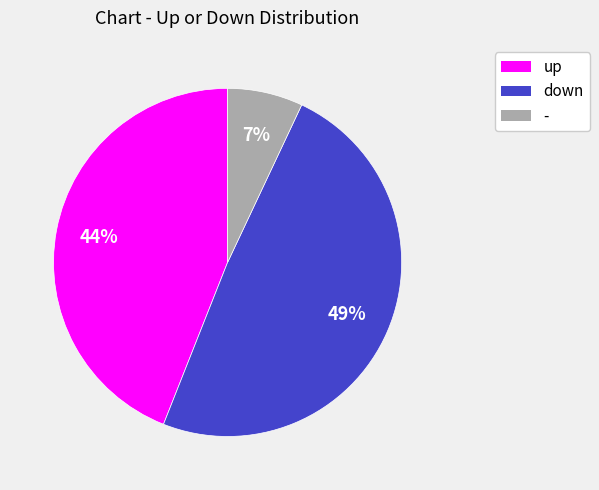

Which has a higher value, - or up?

up